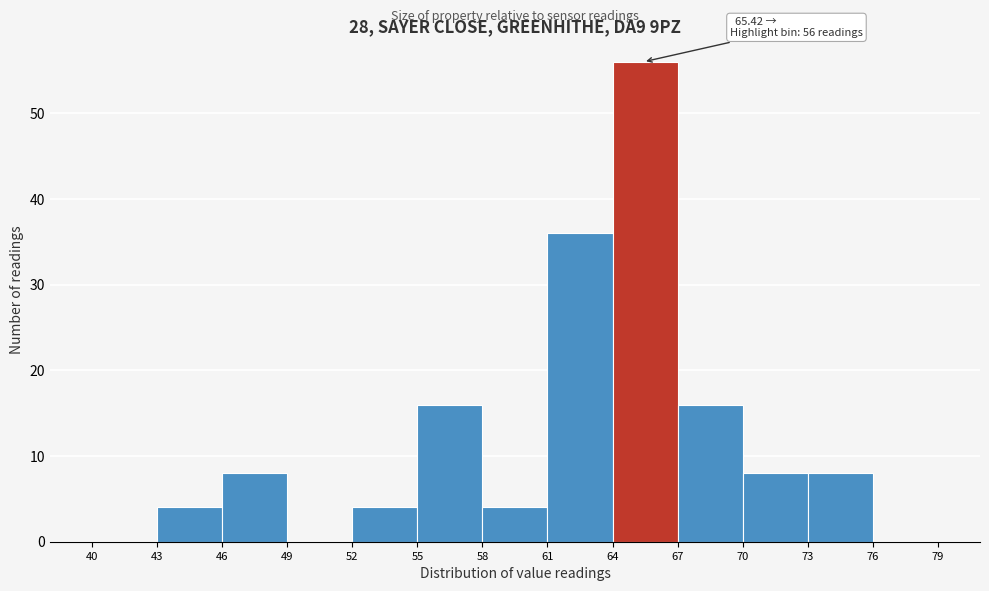

Over which range of the x-axis is the bar tallest?

64 to 67